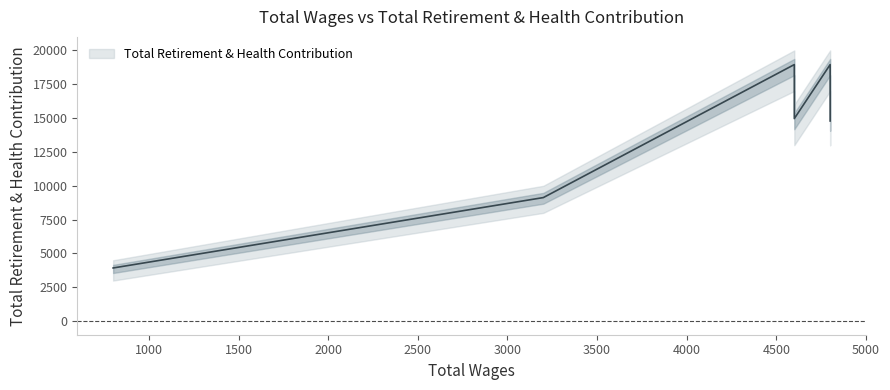

The value at 4800.0 is 3963. True or false?

False